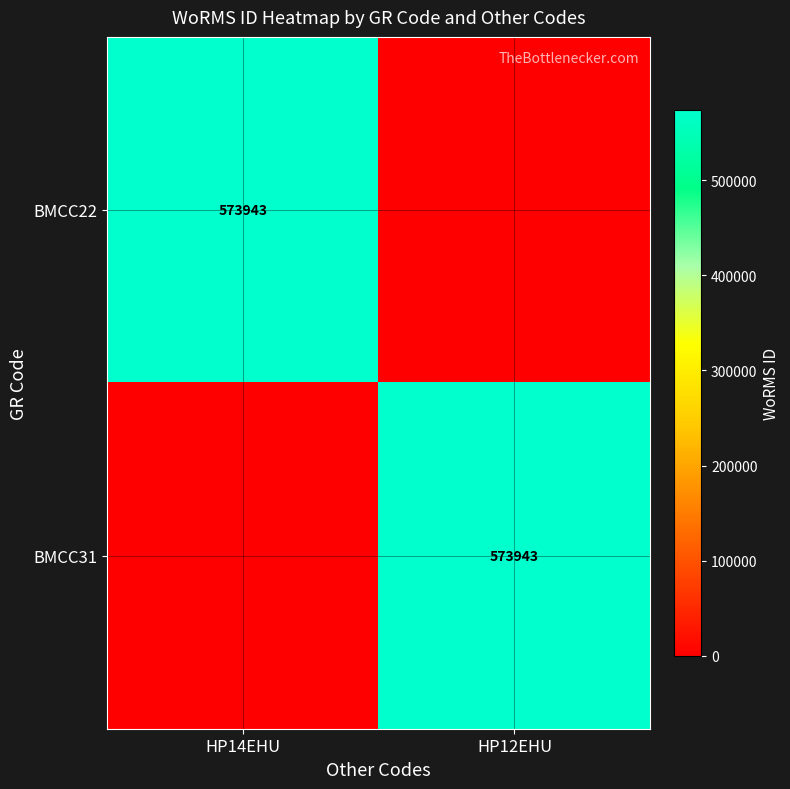

The value of BMCC31 at HP12EHU is 573943. True or false?

True